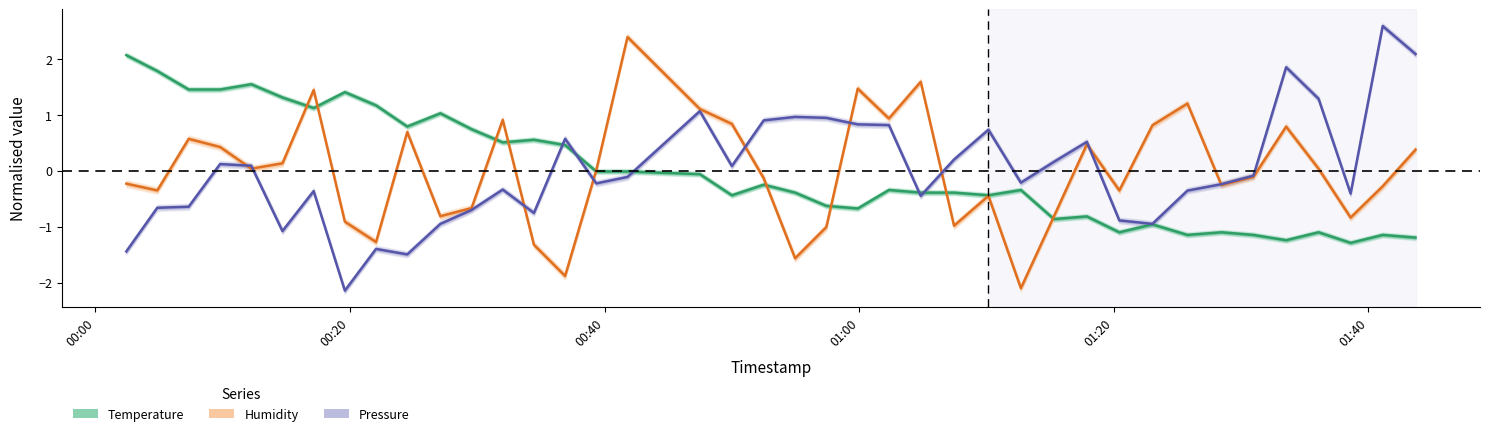

True or false: Pressure (normalised) and Humidity (normalised) intersect in this chart.

True